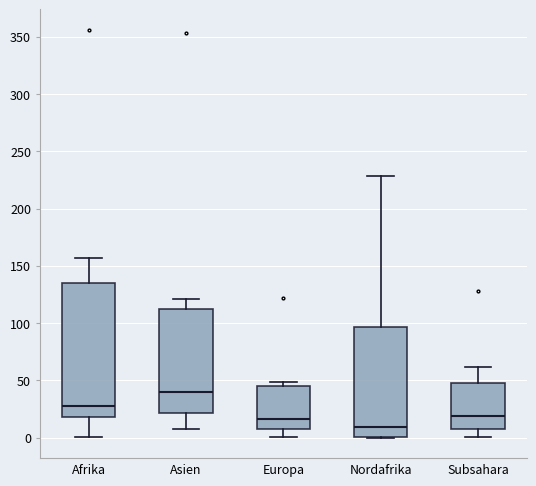

Comparing the boxes themselves (not the whiskers), which one is the tallest?

Afrika